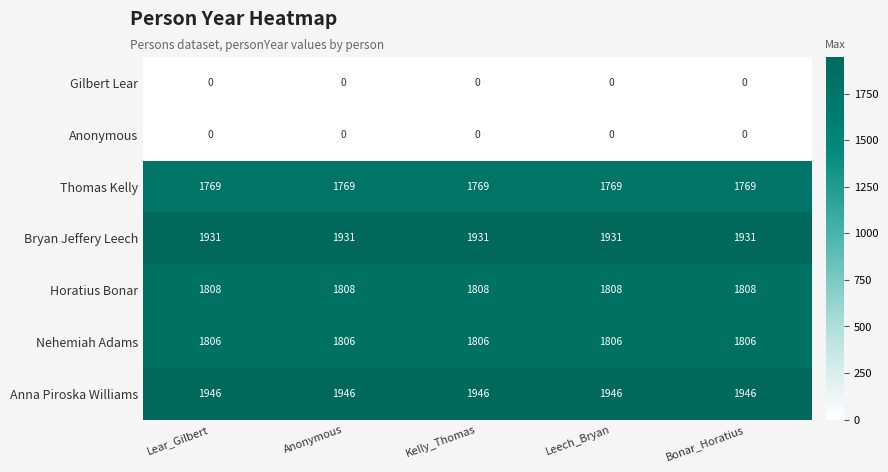

At how many categories does at least one series exceed 1324?

5